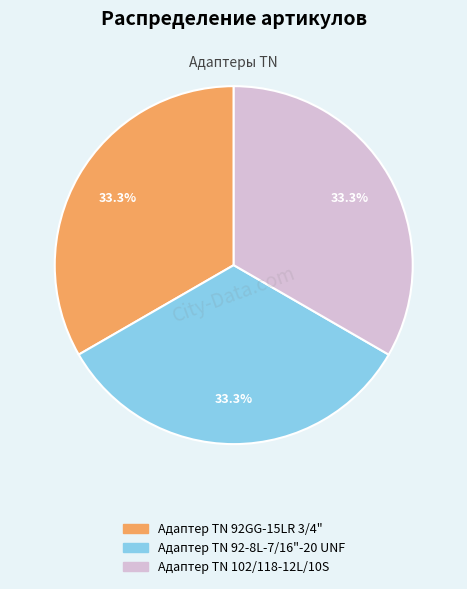

What percentage is the Адаптер ТN 102/118-12L/10S slice, to the nearest percent?

33%